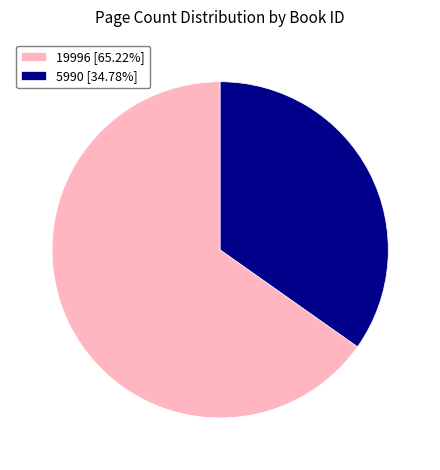

Which category has the smallest portion of the pie?

5990